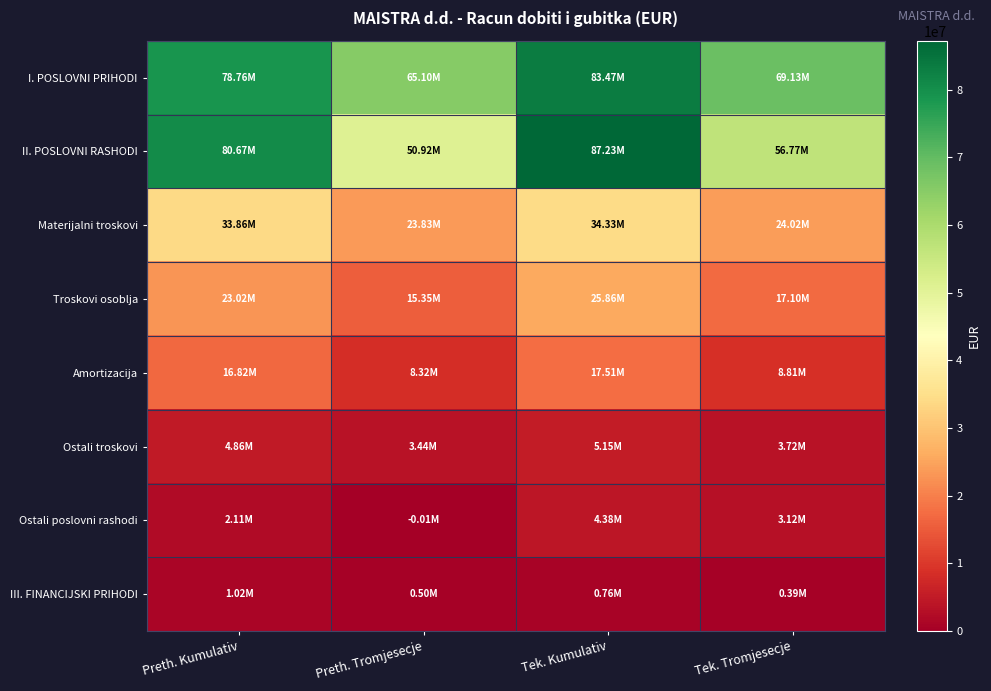

Reading left to right, list all the values displayed in this chart.

I. POSLOVNI PRIHODI: Preth. Kumulativ=78757479	Preth. Tromjesecje=65099081	Tek. Kumulativ=83465941	Tek. Tromjesecje=69128151
II. POSLOVNI RASHODI: Preth. Kumulativ=80666524	Preth. Tromjesecje=50921452	Tek. Kumulativ=87230606	Tek. Tromjesecje=56772182
Materijalni troskovi: Preth. Kumulativ=33858655	Preth. Tromjesecje=23825455	Tek. Kumulativ=34332318	Tek. Tromjesecje=24017810
Troskovi osoblja: Preth. Kumulativ=23017373	Preth. Tromjesecje=15348381	Tek. Kumulativ=25856182	Tek. Tromjesecje=17095622
Amortizacija: Preth. Kumulativ=16820524	Preth. Tromjesecje=8316513	Tek. Kumulativ=17511293	Tek. Tromjesecje=8813728
Ostali troskovi: Preth. Kumulativ=4858793	Preth. Tromjesecje=3442888	Tek. Kumulativ=5150164	Tek. Tromjesecje=3721278
Ostali poslovni rashodi: Preth. Kumulativ=2111179	Preth. Tromjesecje=-11785	Tek. Kumulativ=4380649	Tek. Tromjesecje=3123744
III. FINANCIJSKI PRIHODI: Preth. Kumulativ=1016307	Preth. Tromjesecje=503235	Tek. Kumulativ=760506	Tek. Tromjesecje=391802